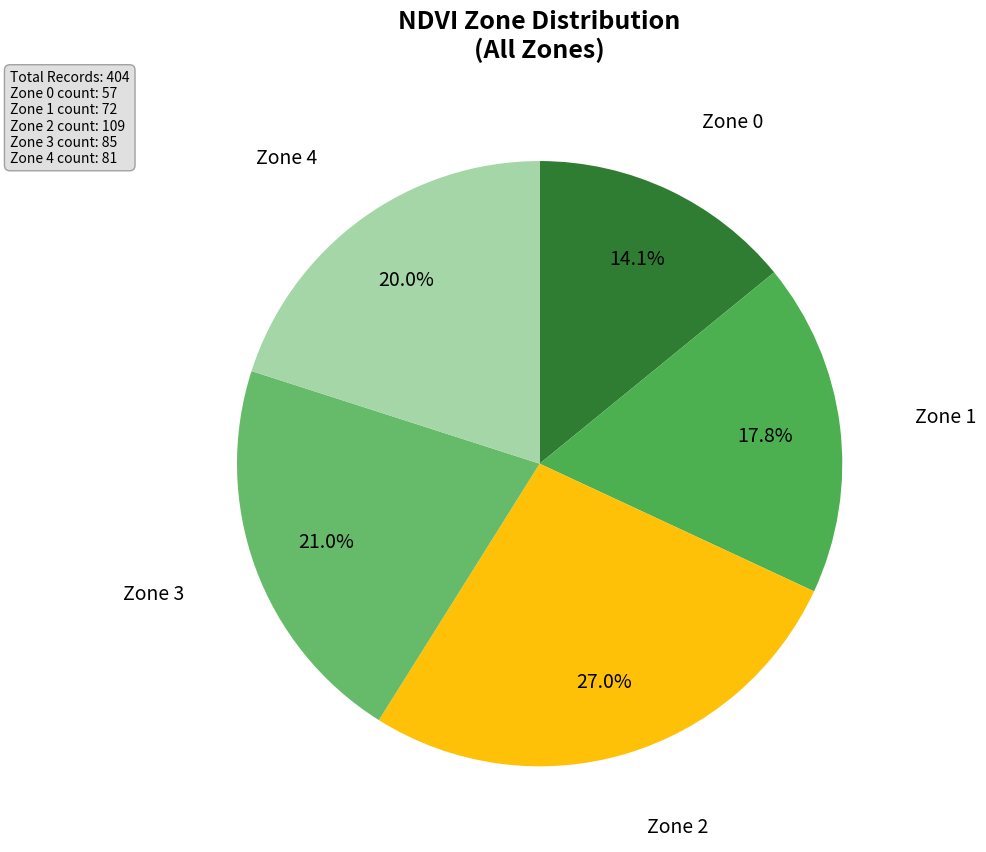

How many slices are in this pie chart?

5